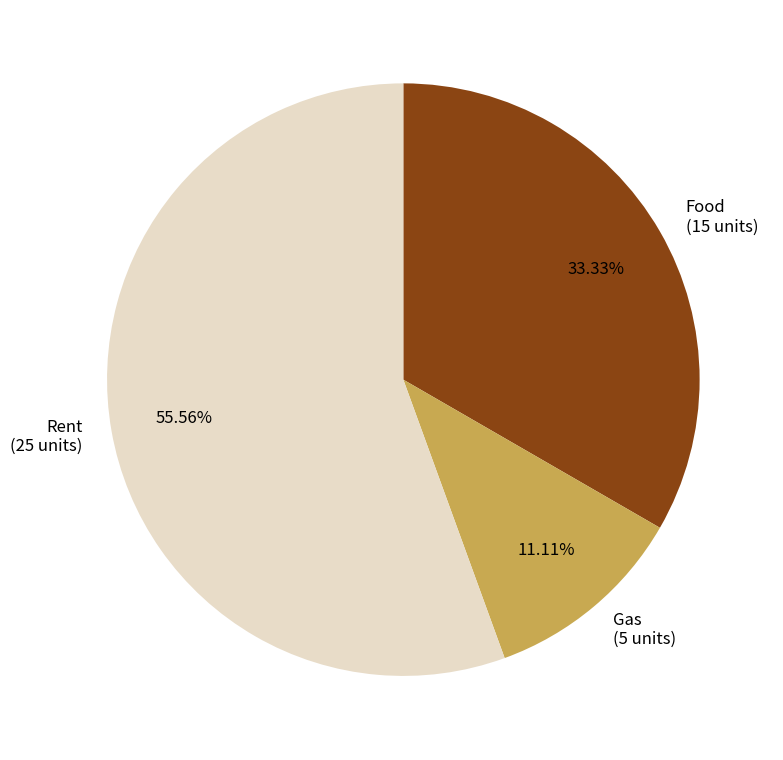

Which has a higher value, Rent or Gas?

Rent